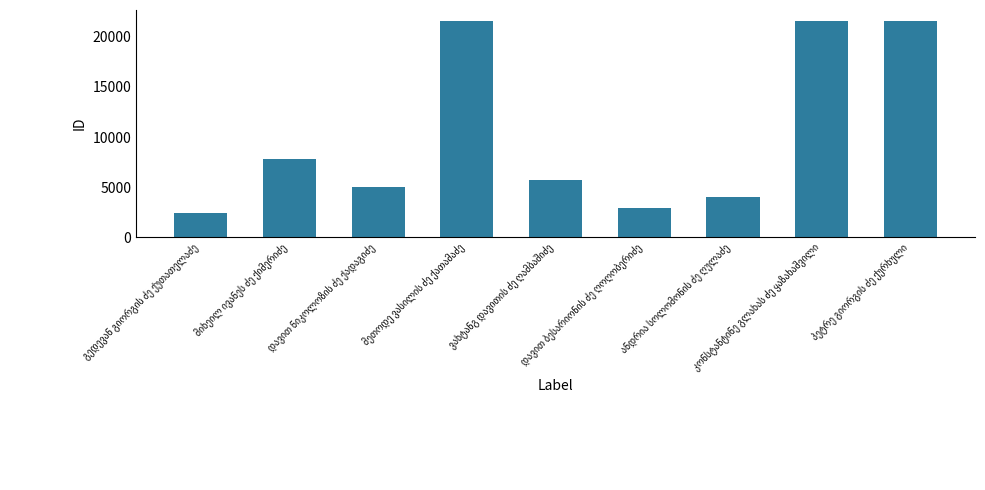

What is the greatest value displayed?

21605